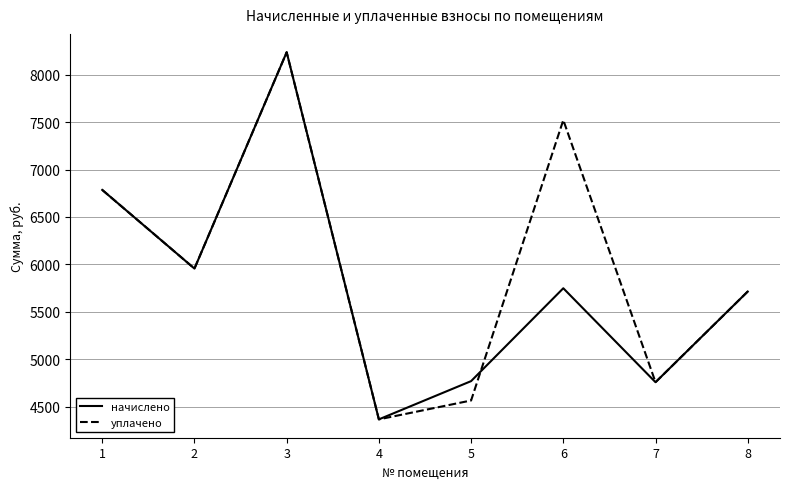

At how many categories does at least one series exceed 8230?

1